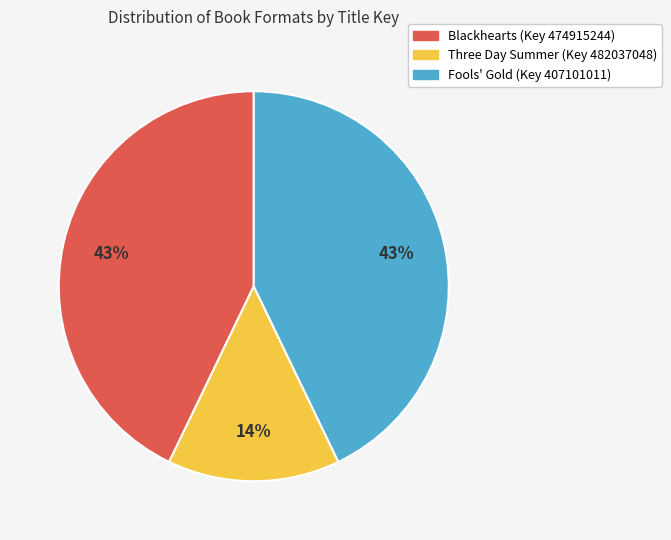

To the nearest percent, what is the difference between the largest and smallest slice percentages?

29%